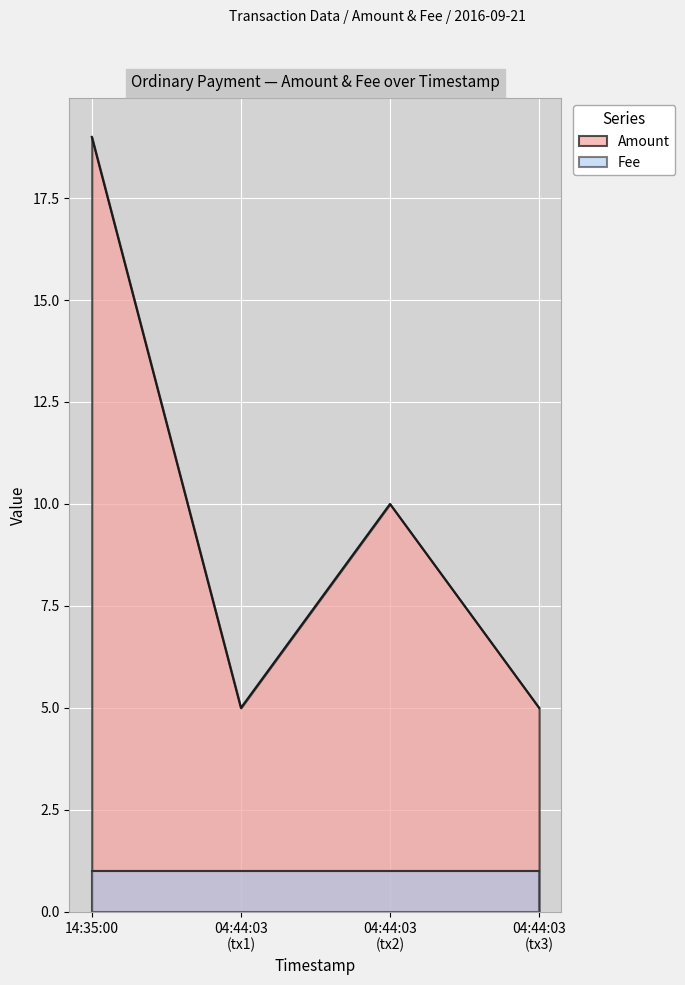

Rank the series by their maximum value, from lowest to highest.

Fee, Amount